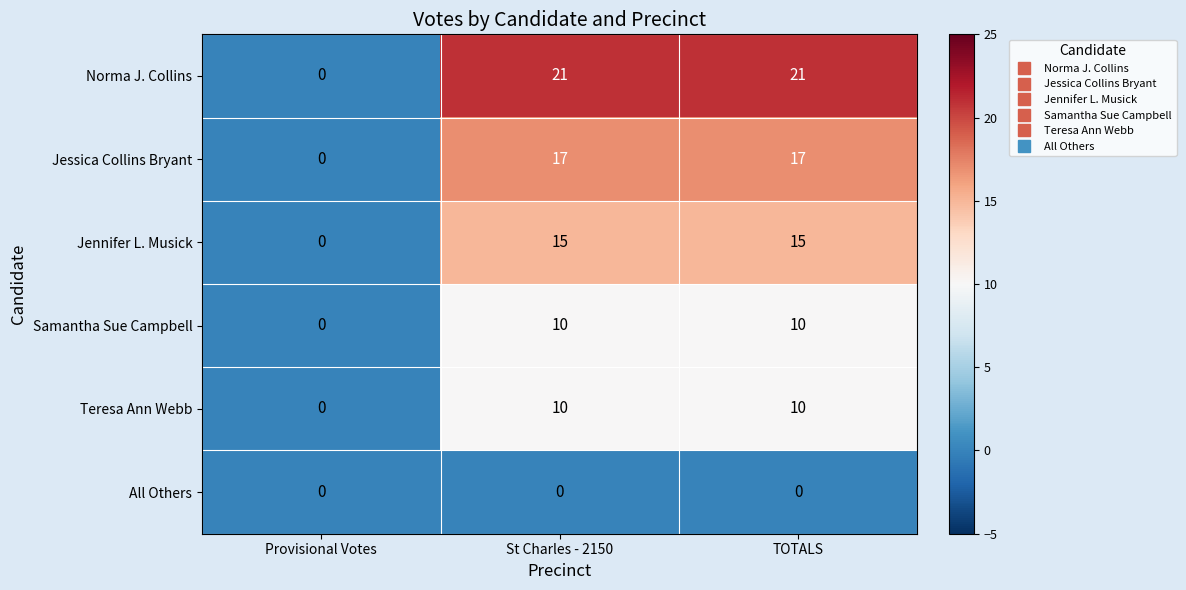

The Jennifer L. Musick series shows 4 at TOTALS. True or false?

False